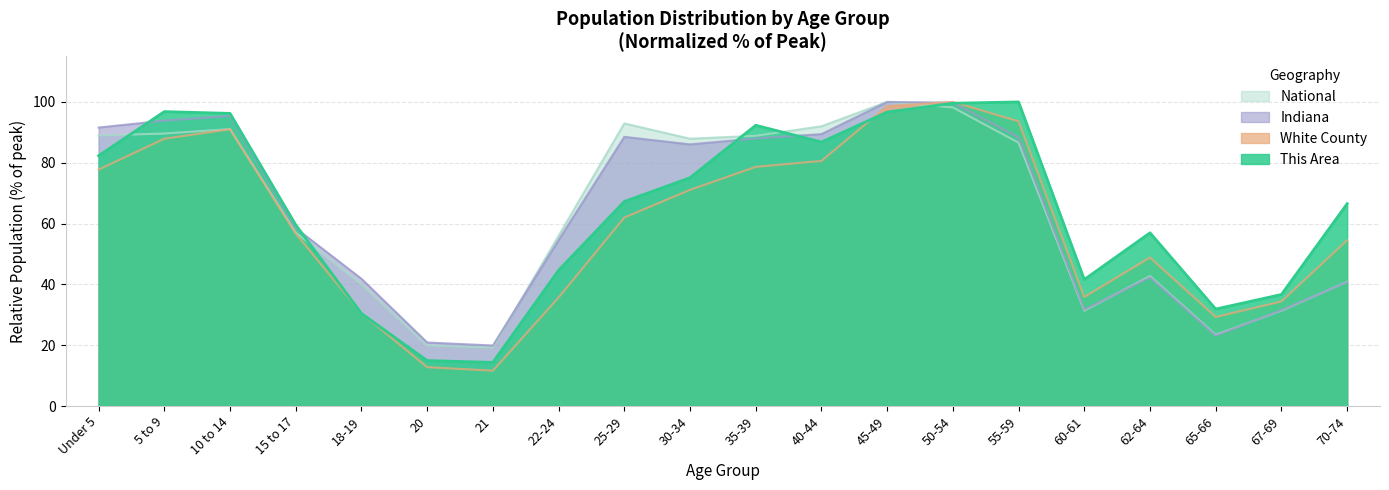

Which category has the lowest value across all series?

21